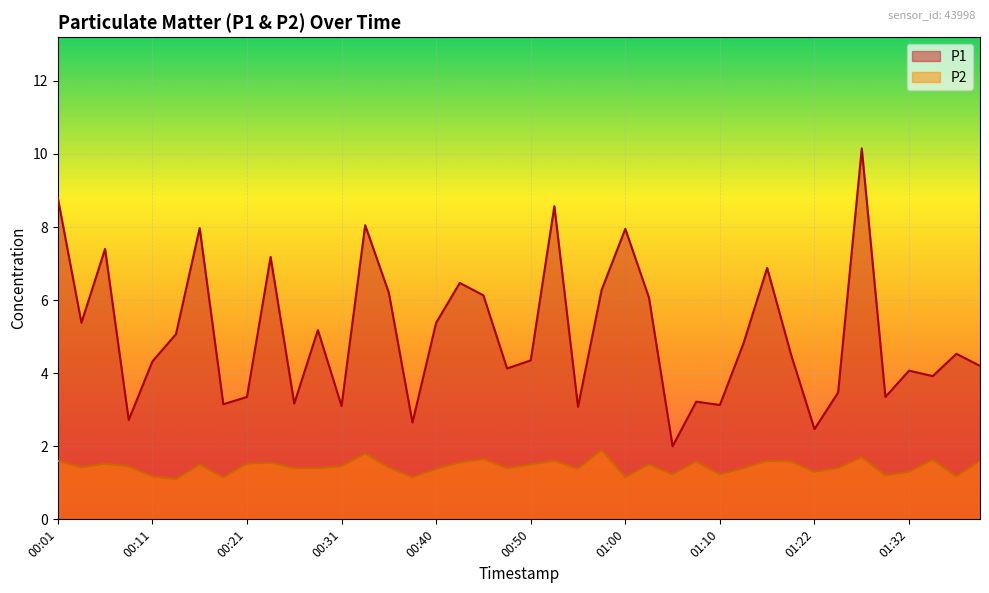

Which category has the lowest value across all series?

00:14